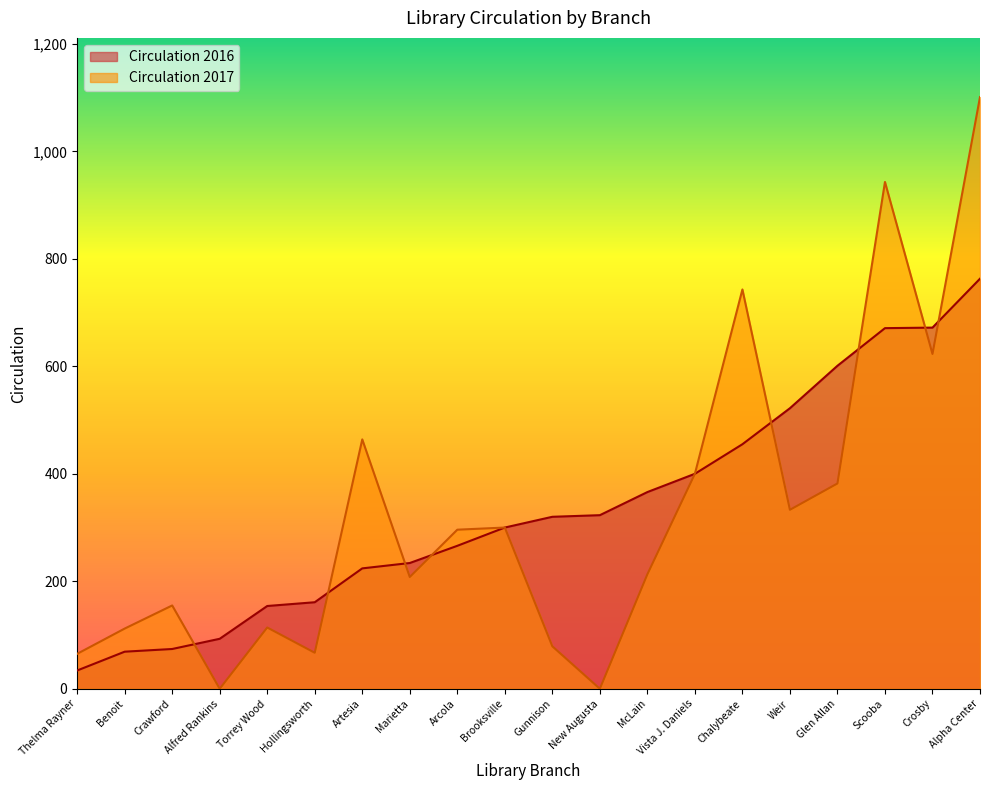

List the series in order of their peak value, highest first.

Circulation 2017, Circulation 2016